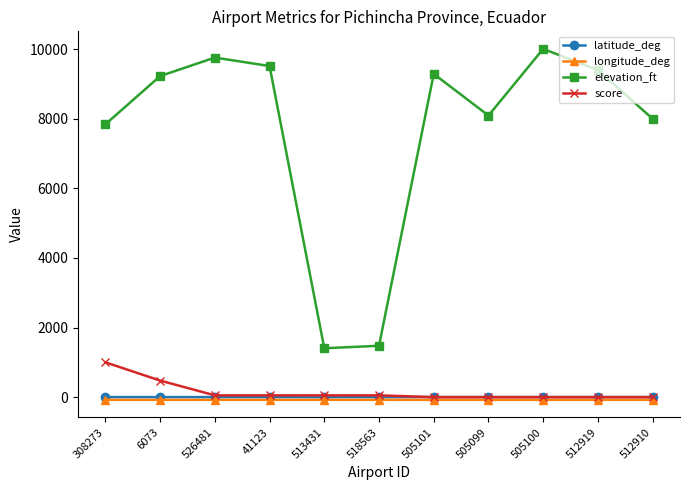

True or false: longitude_deg has a value of -78.1 at 505101.

True